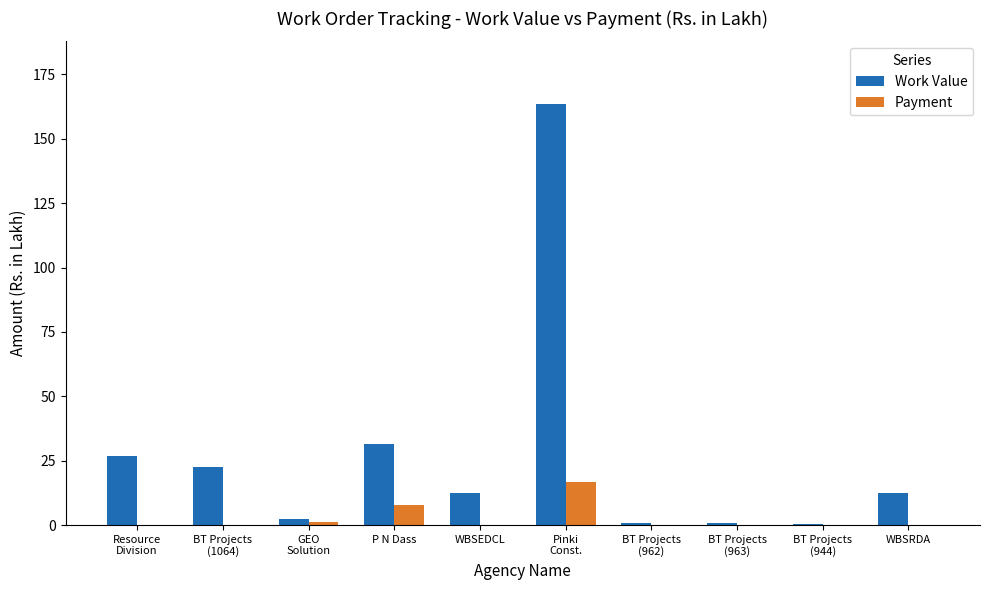

The value of Payment at BT Projects
(963) is 9.8. True or false?

False